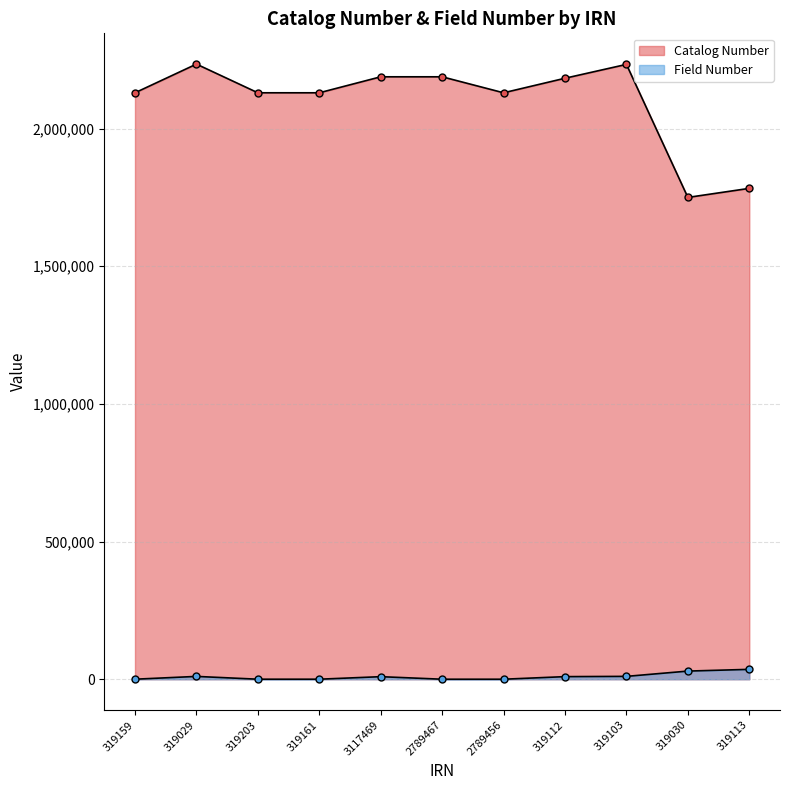

Rank the series by their average value, from lowest to highest.

Field Number, Catalog Number